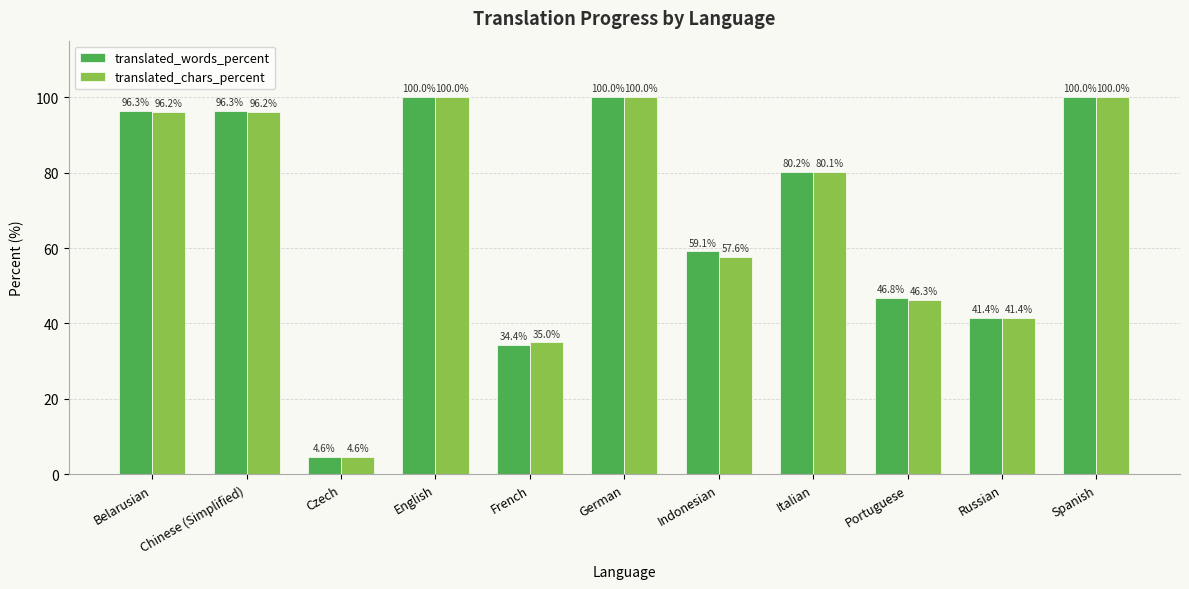

The value of translated_words_percent at Portuguese is 78.1. True or false?

False